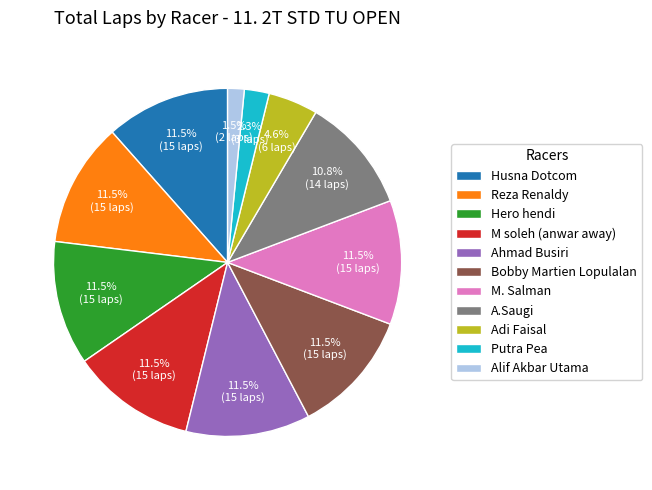

Is there any slice that represents more than half of the pie?

No